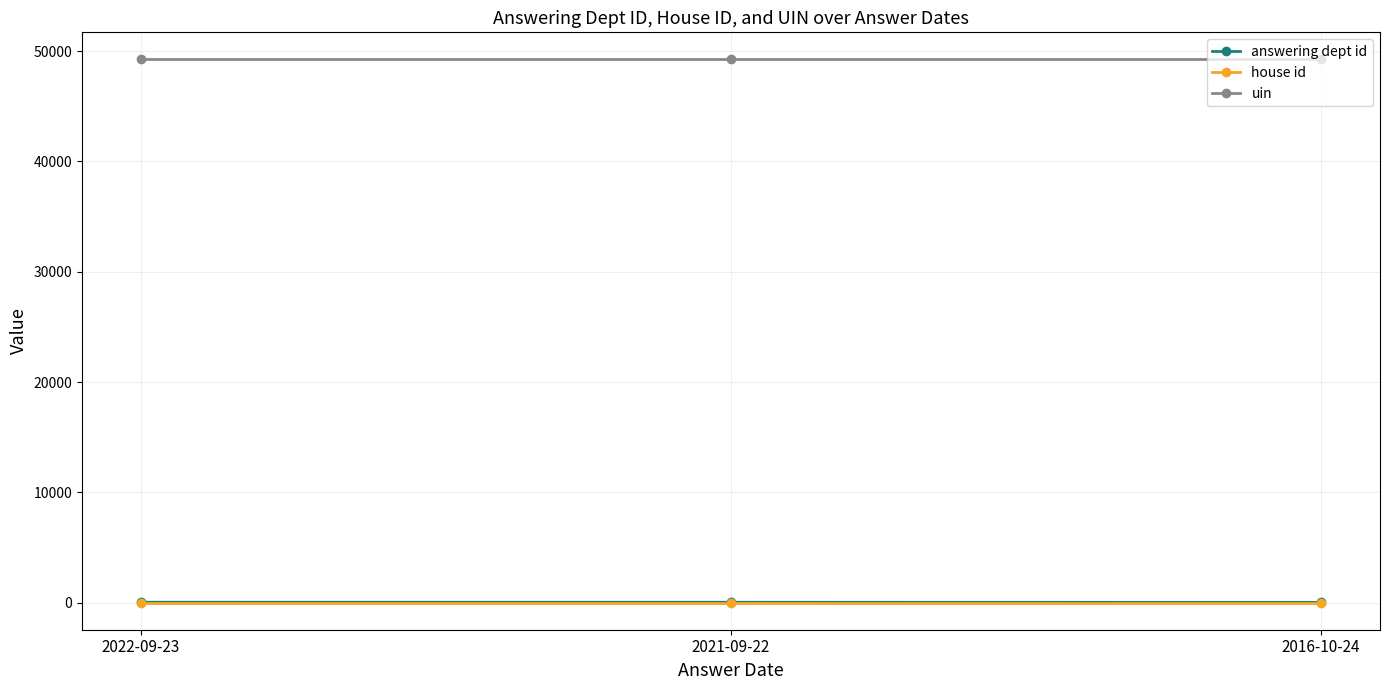

What are all the series names shown in the legend?

answering dept id, house id, uin